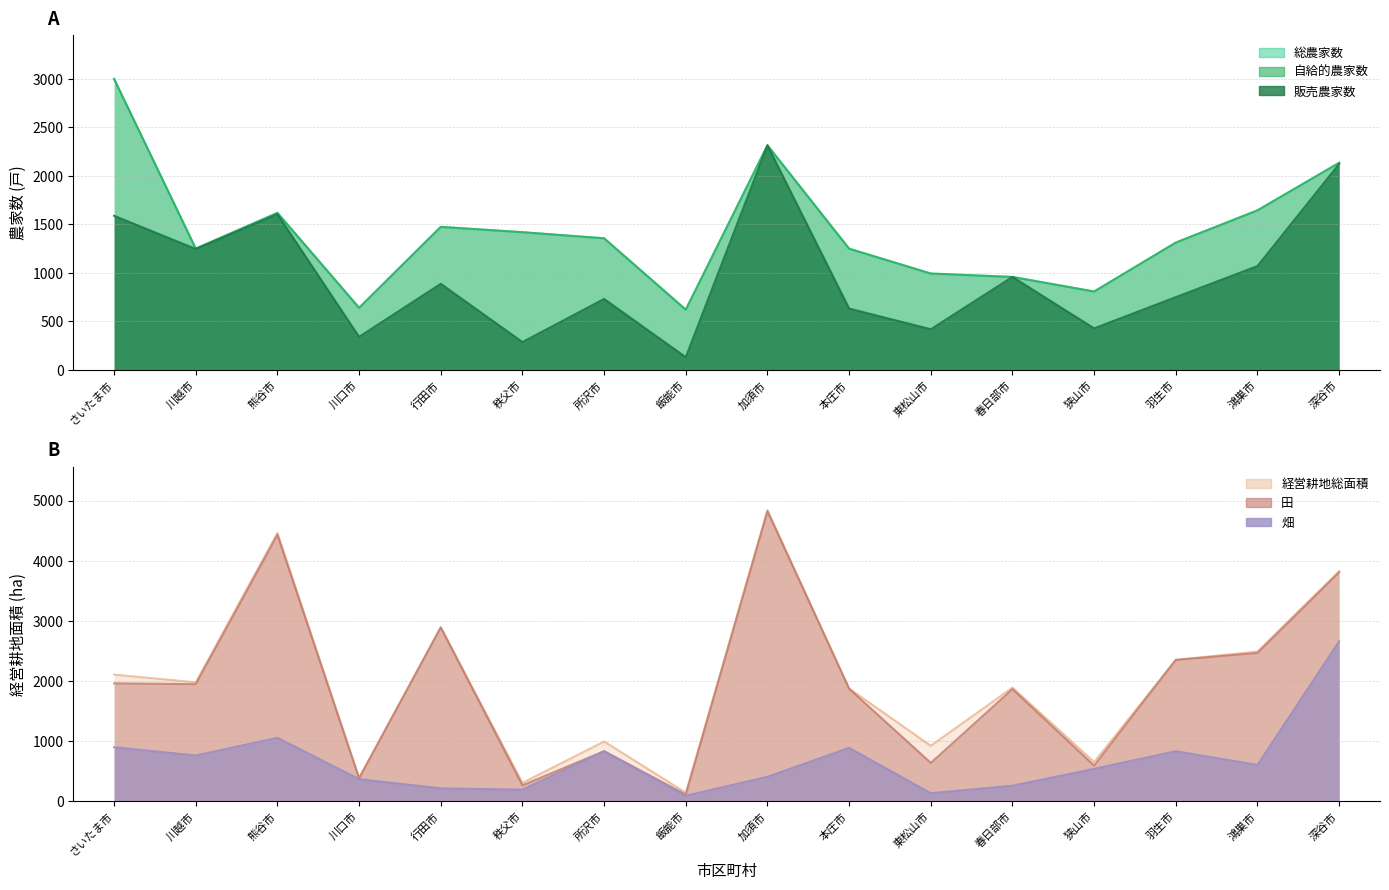

Which category has the lowest value in the 総農家数 series?

飯能市